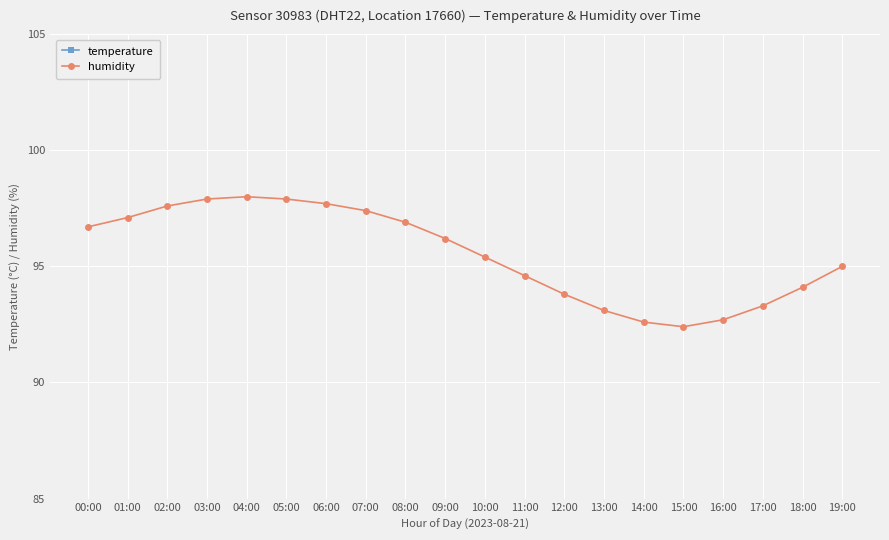

At which label is humidity closest to 95?

19:00